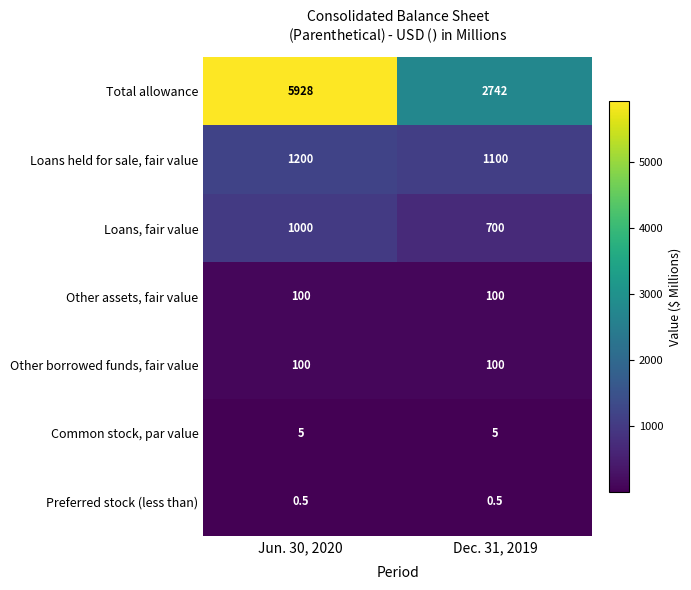

At which category is the sum across all series the highest?

Jun. 30, 2020